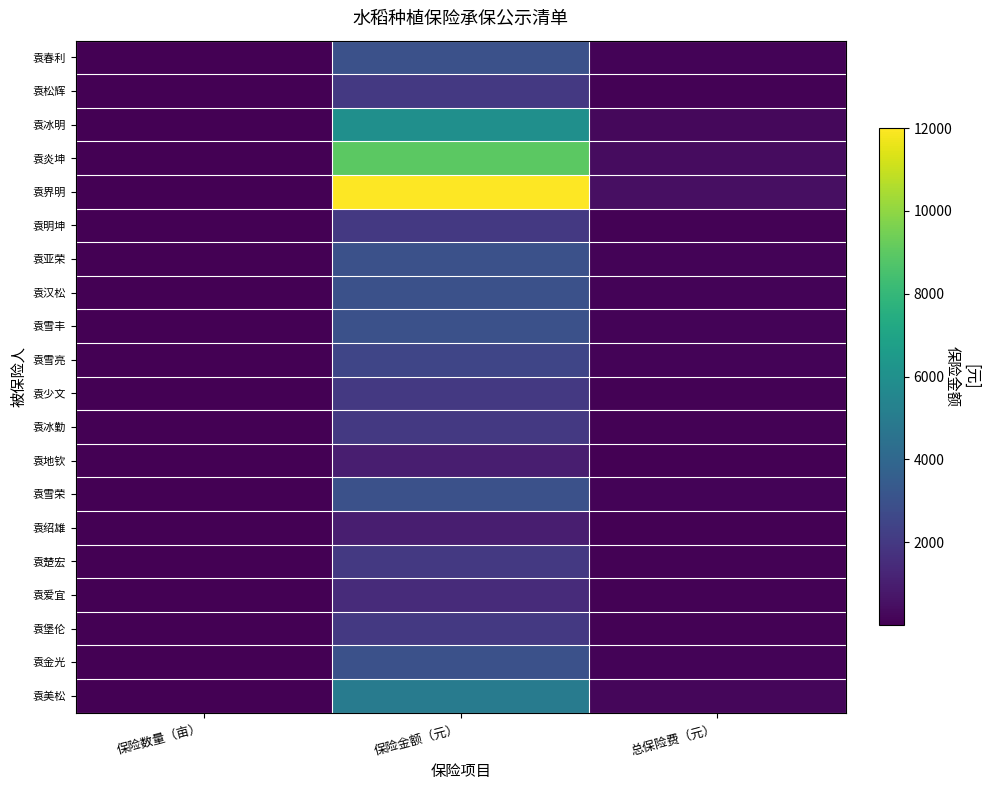

Which series has the largest total across all categories?

袁界明